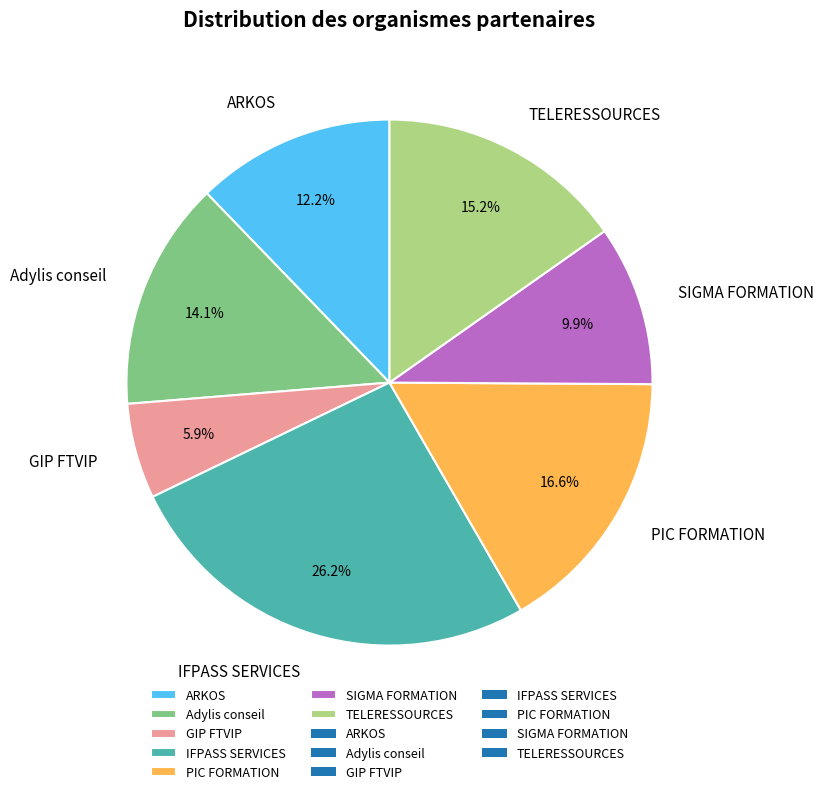

To the nearest percent, what is the combined percentage of TELERESSOURCES and Adylis conseil?

29%